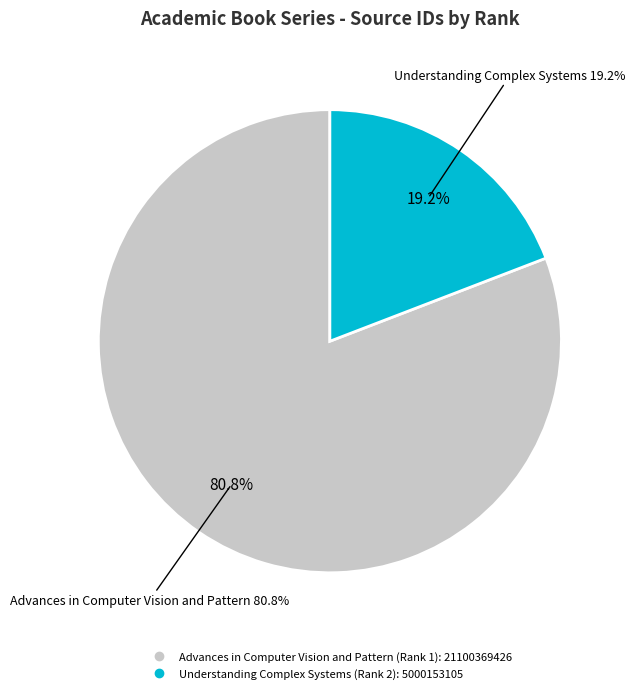

What is the ratio of the value at Understanding Complex Systems (Rank 2) to the value at Advances in Computer Vision and Pattern (Rank 1)?

0.2